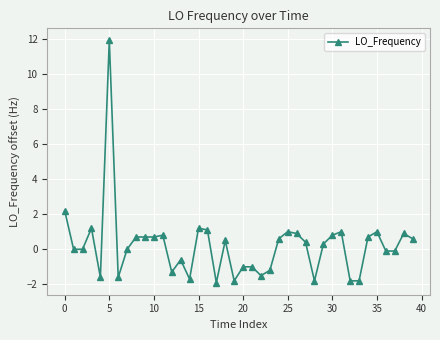

Is this an area chart (filled region under the line)?

No